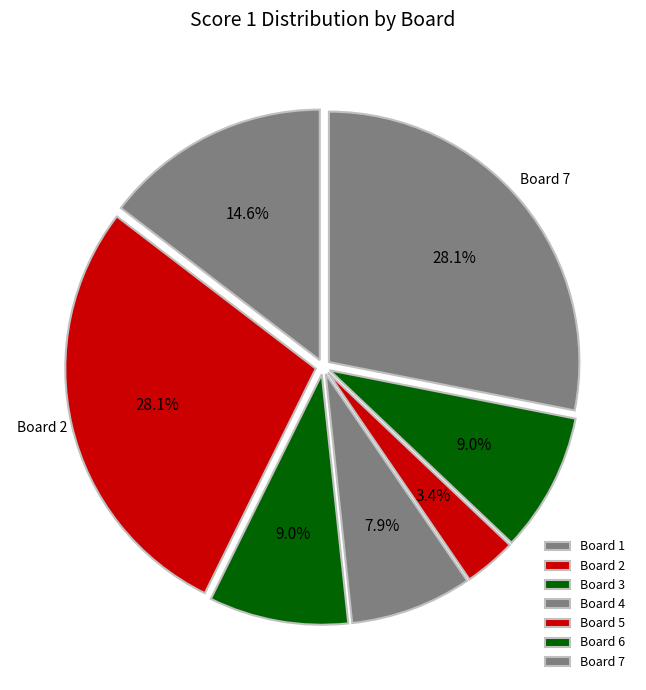

Rank the categories by value from lowest to highest.

Board 5, Board 4, Board 3, Board 6, Board 1, Board 2, Board 7